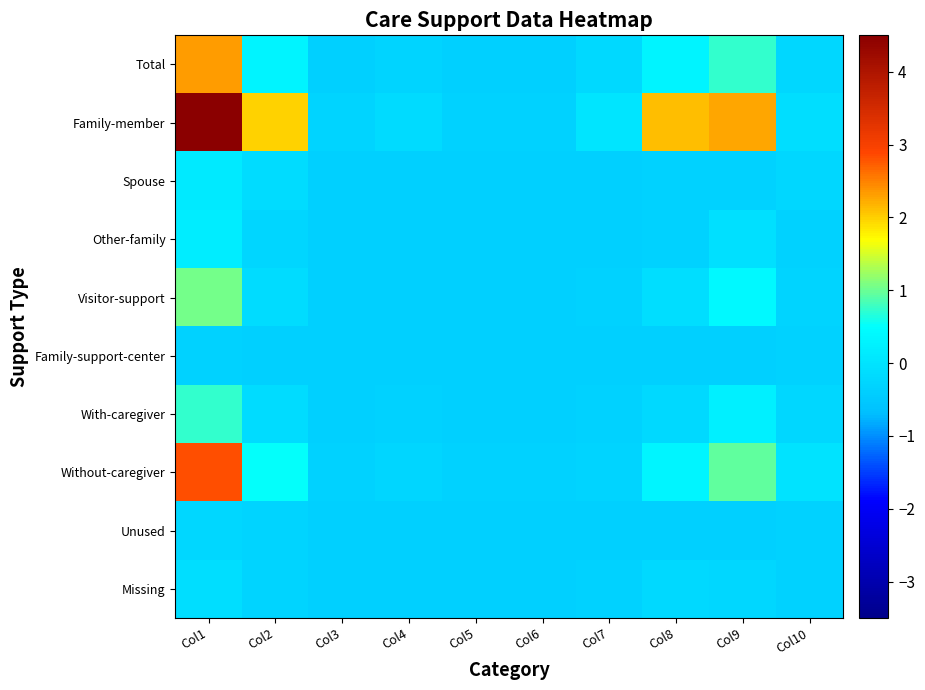

At how many categories does at least one series exceed 4?

1